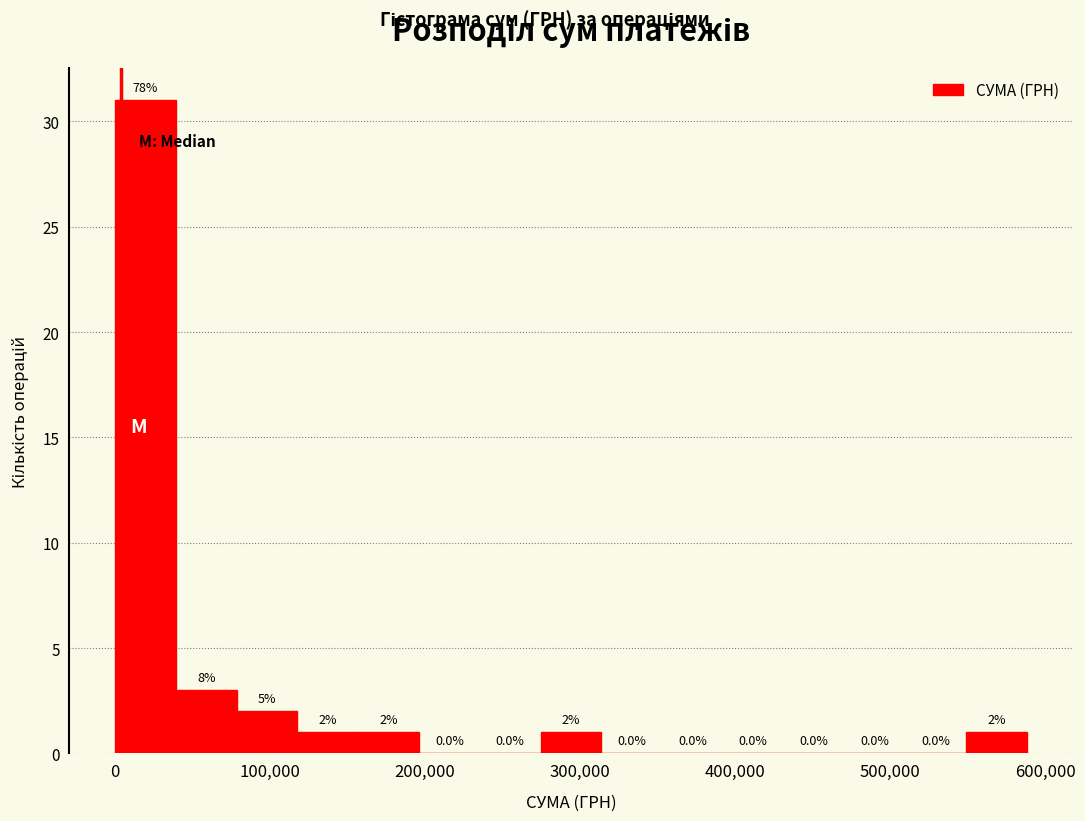

Read against the x-axis, roughly where is the centre of the tallest bar?

20000